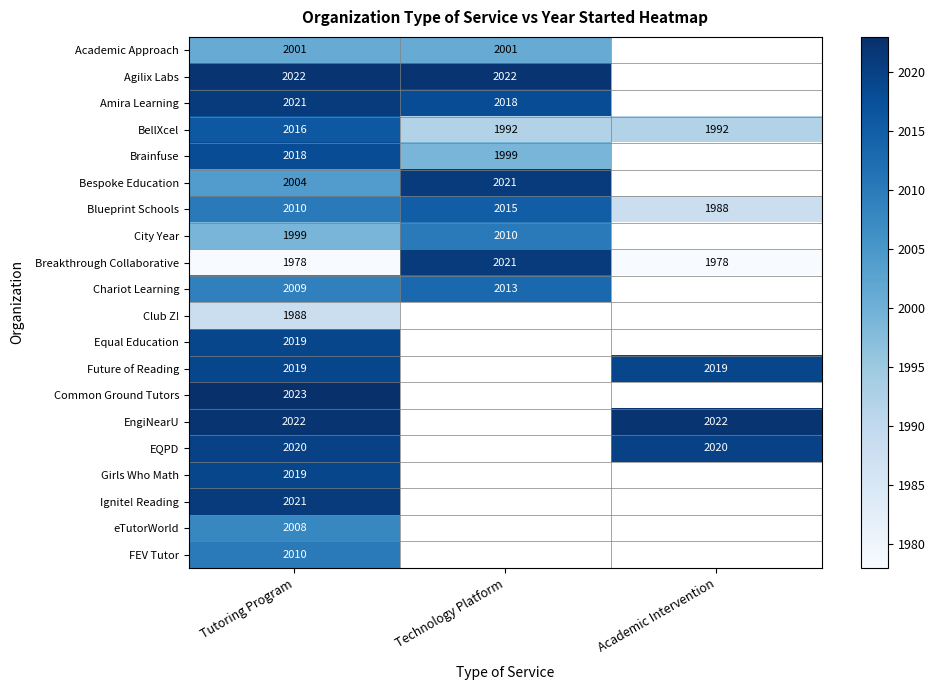

How many BellXcel values are between 1992 and 2016?

3